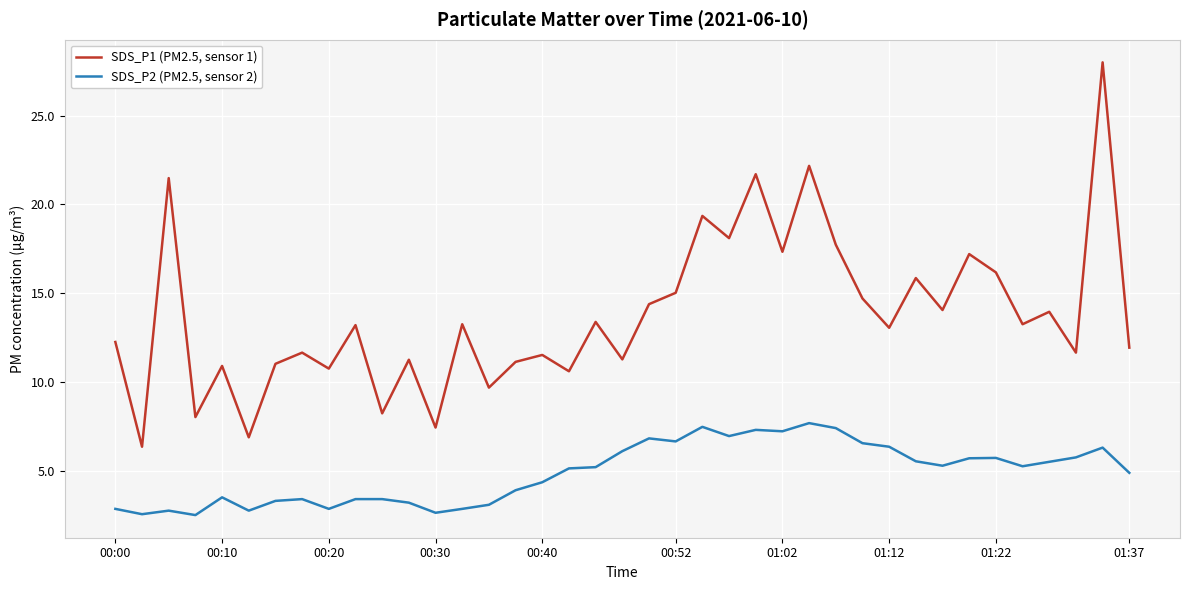

Which series has the widest spread of values?

SDS_P1 (PM2.5, sensor 1)